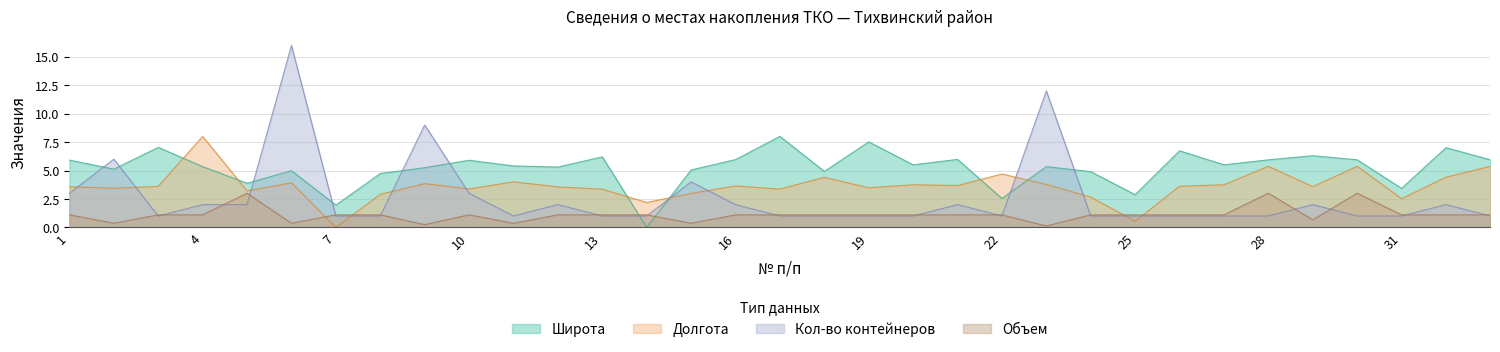

What value does the Широта series have at 3?

7.0